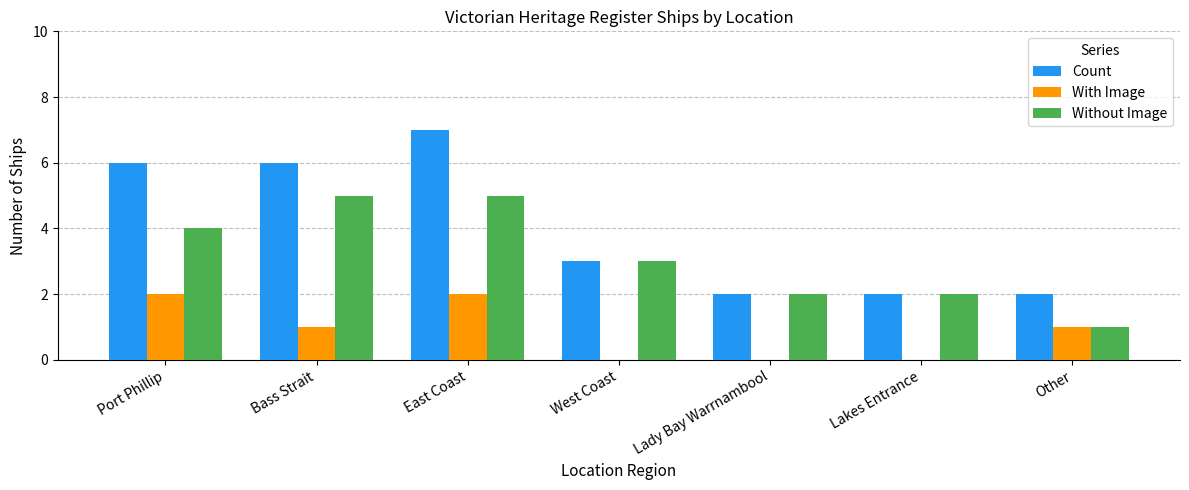

How many Count values are between 2 and 6?

6